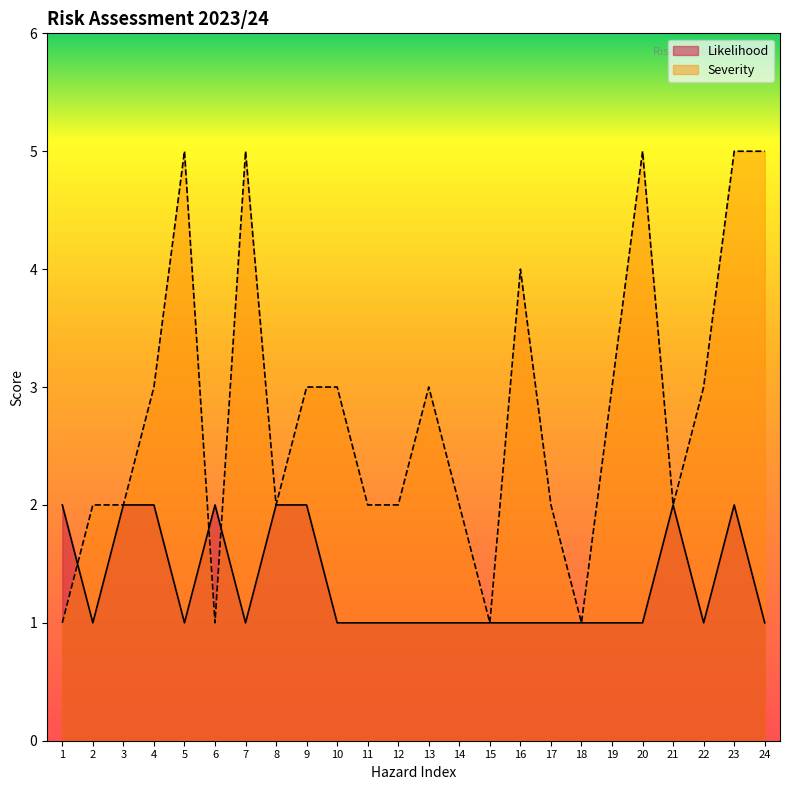

At 16, list the series in order from largest to smallest.

Severity, Likelihood